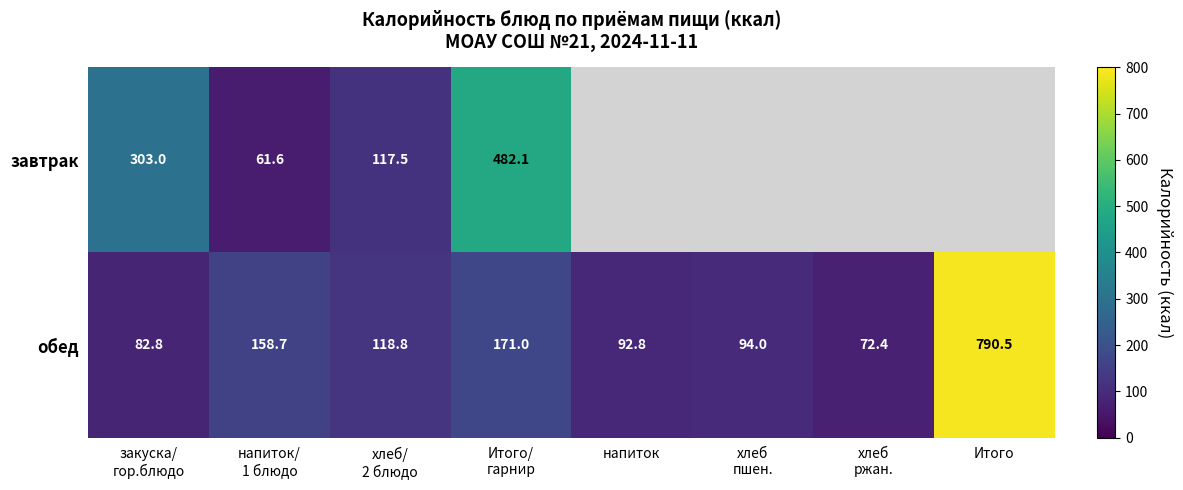

What is the sum of the обед values at напиток and Итого?

883.3